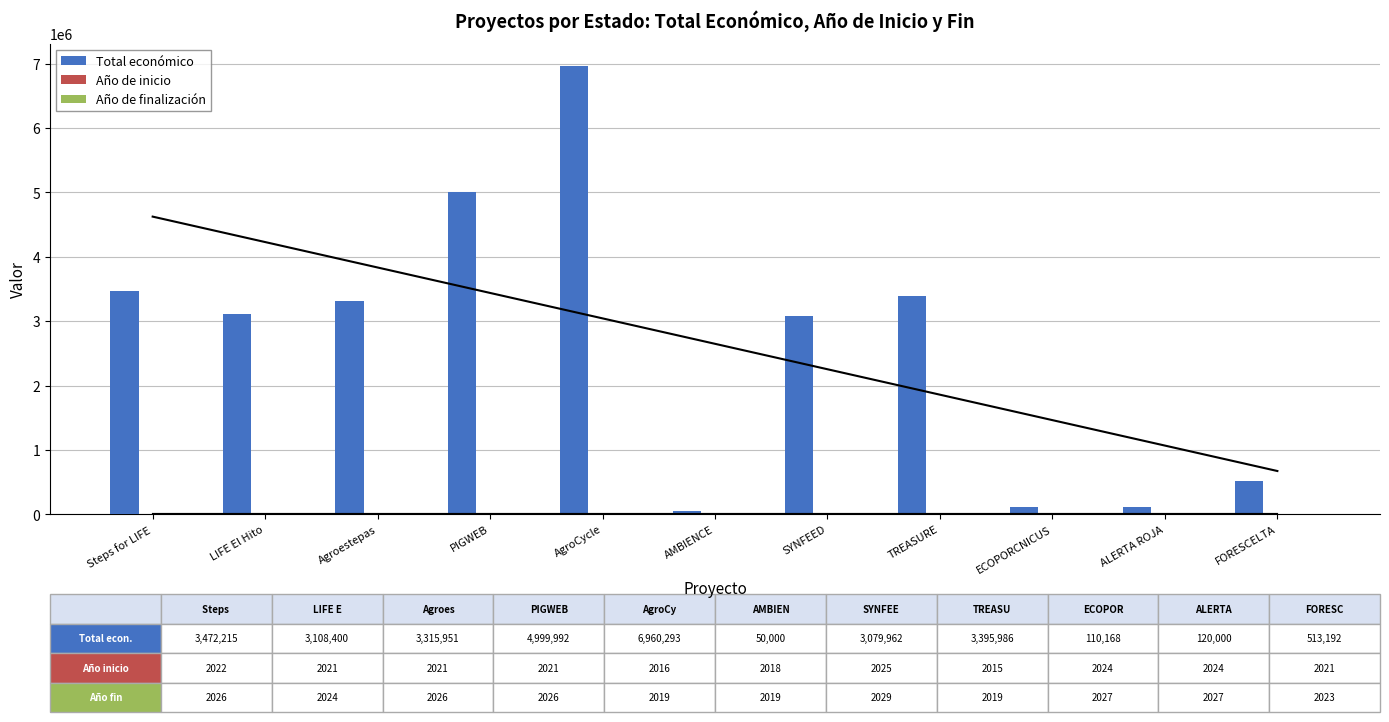

At which label does Año de inicio first exceed 2021?

Steps for LIFE